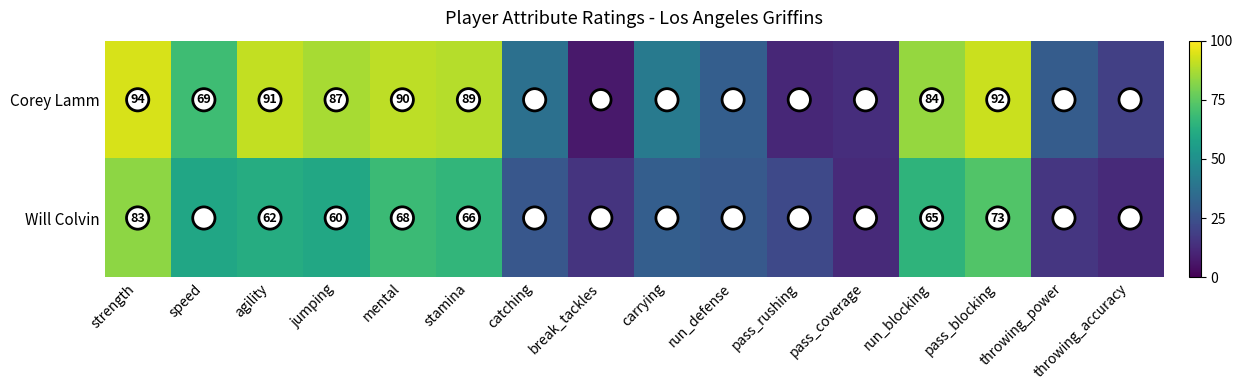

What is the sum of the Corey Lamm values at catching and pass_blocking?

129